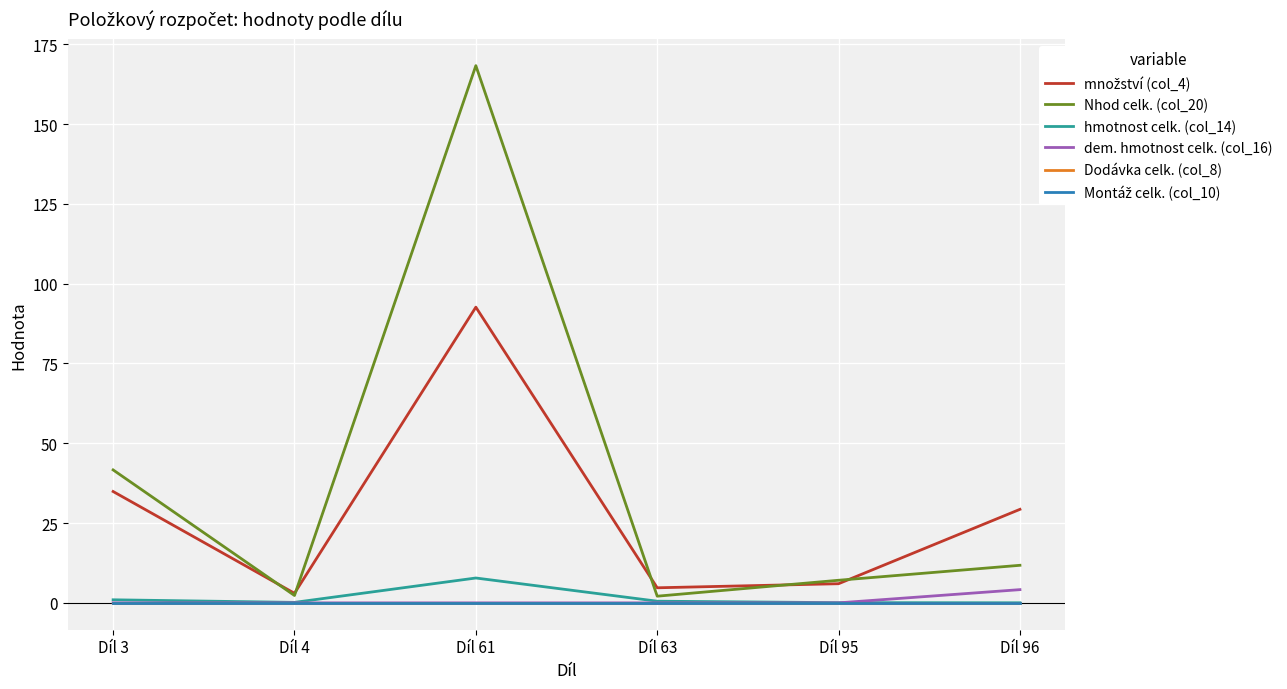

List the labels in order of dem. hmotnost celk. (col_16) value, smallest first.

Díl 3, Díl 4, Díl 61, Díl 63, Díl 95, Díl 96